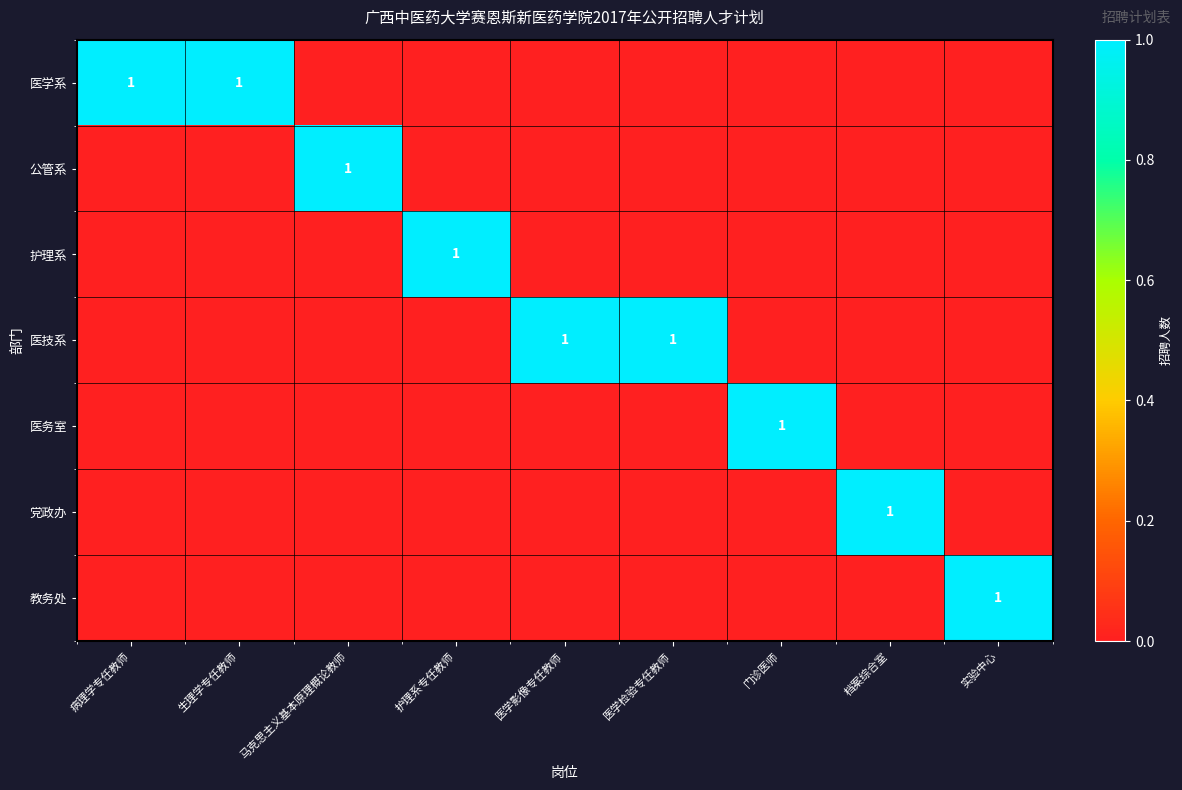

Is the value of 公管系 at 医学影像专任教师 greater than the value of 医学系 at 马克思主义基本原理概论教师?

No